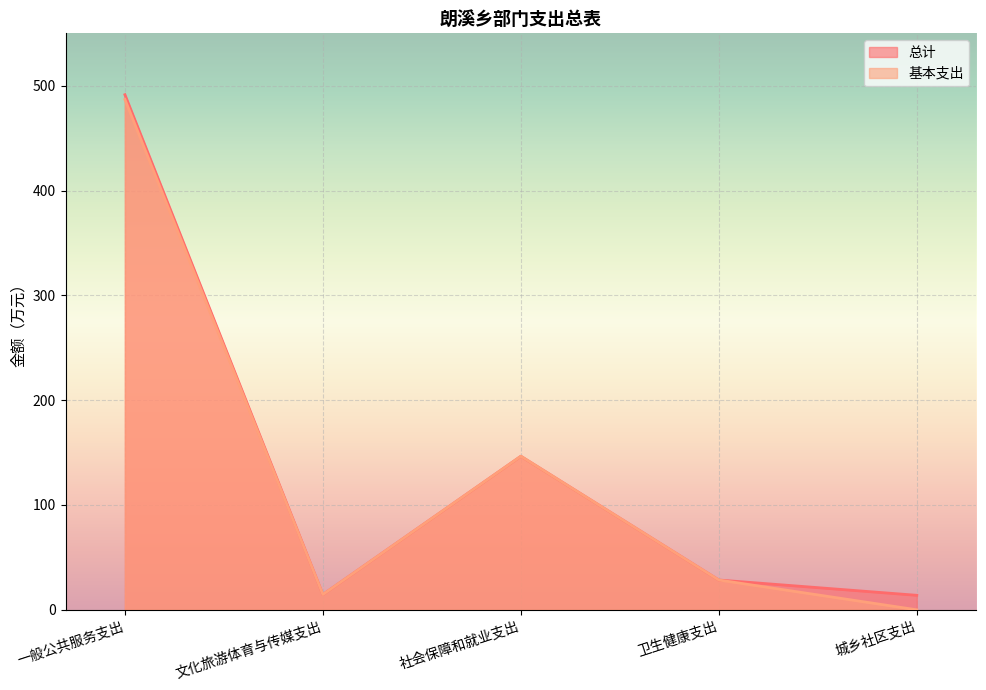

In 基本支出, how many points are lower than both neighbors (excluding endpoints)?

1